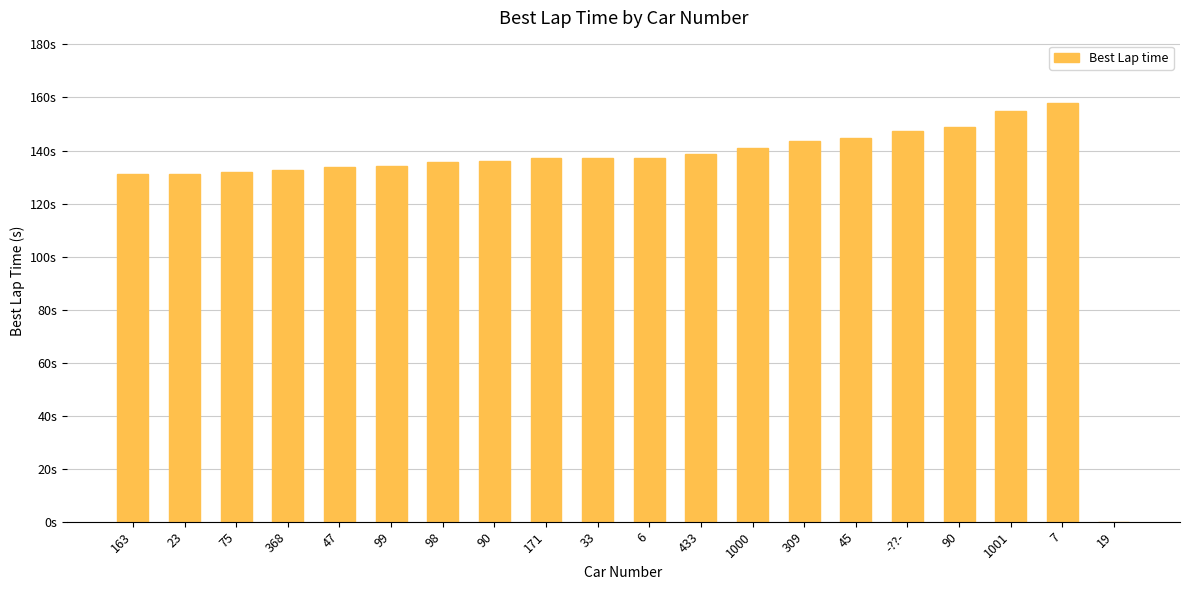

List the labels in order of value, smallest first.

19, 163, 23, 75, 368, 47, 99, 98, 90, 171, 33, 6, 433, 1000, 309, 45, -??-, 90, 1001, 7